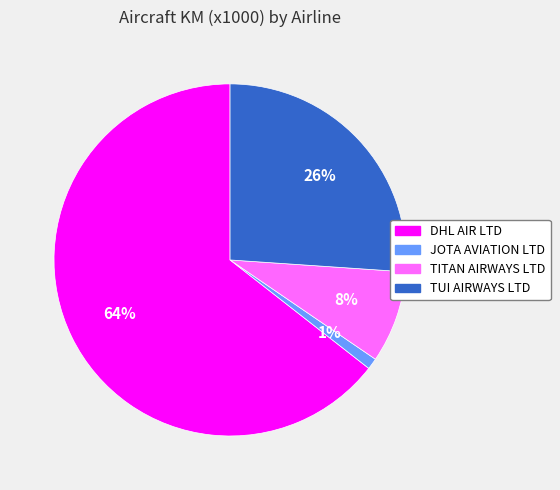

Do TITAN AIRWAYS LTD and TUI AIRWAYS LTD together represent more than half of the pie?

No